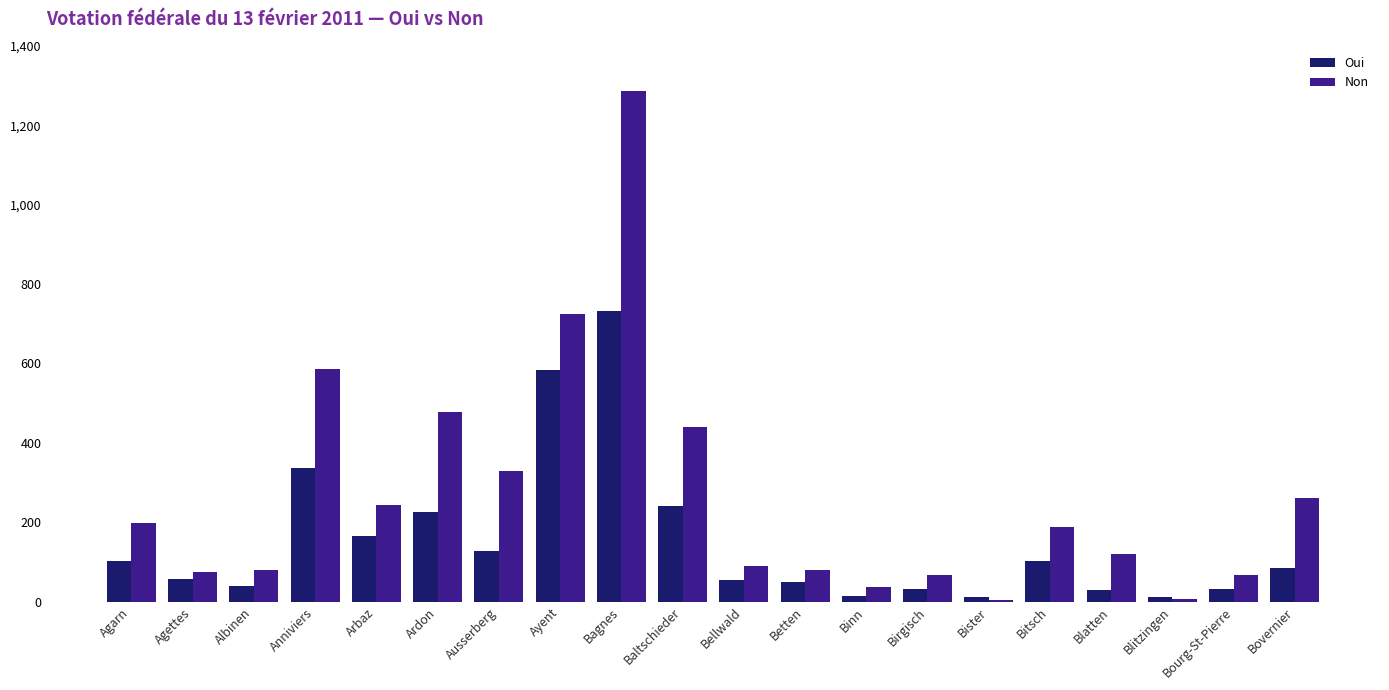

At which category does the chart reach its peak across all series?

Bagnes